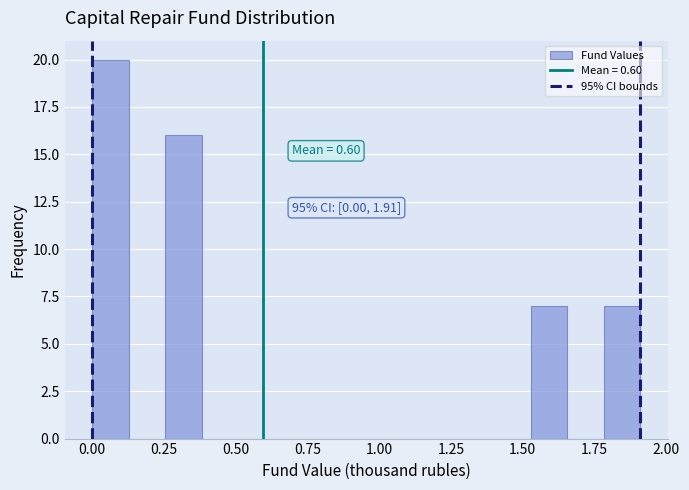

Read against the x-axis, roughly where is the centre of the tallest bar?

0.05